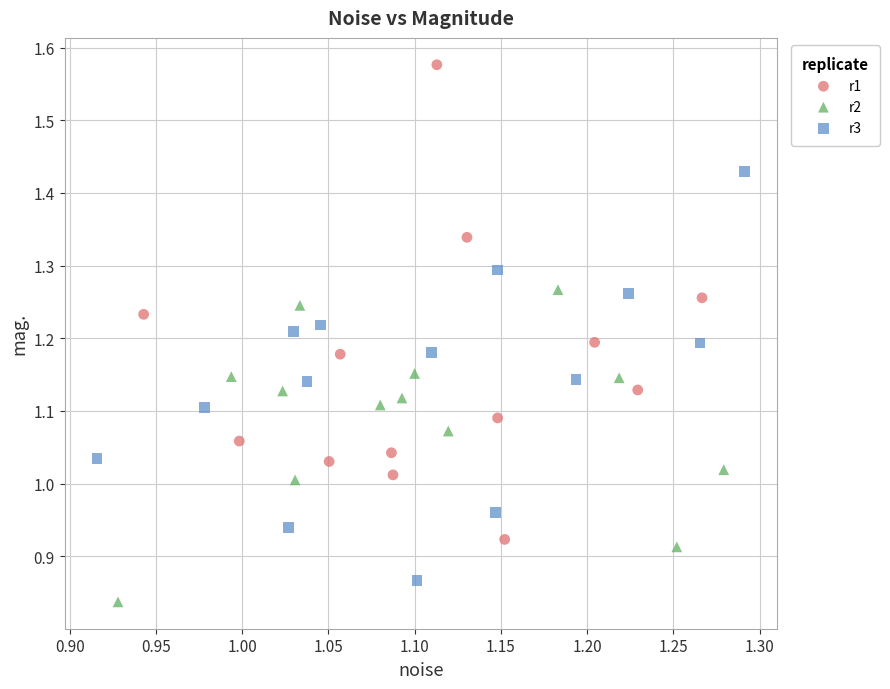

Which series reaches the minimum Y coordinate?

r2